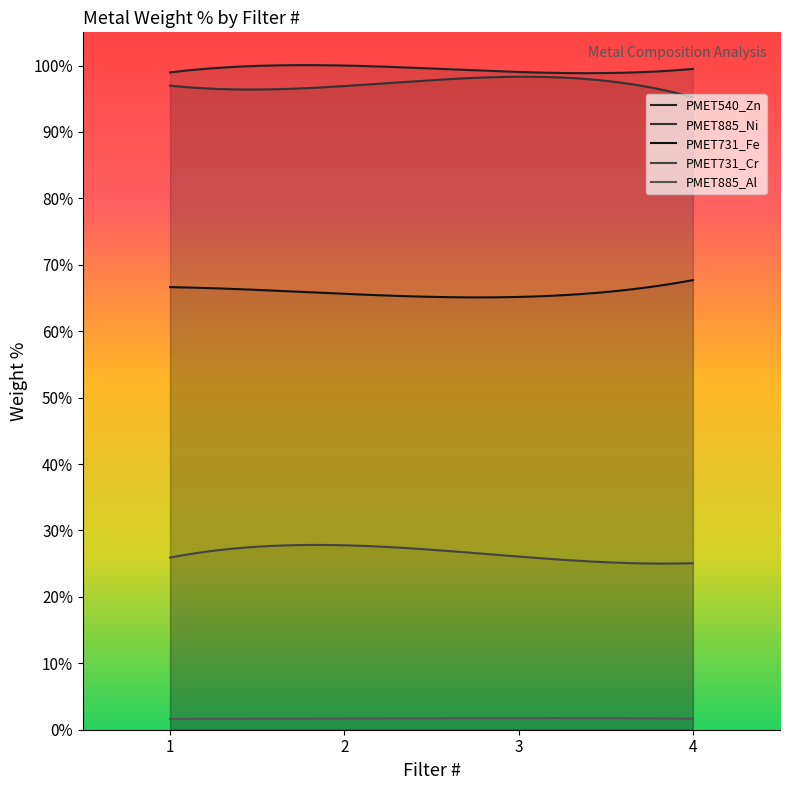

What is the minimum value shown in the chart?

1.6